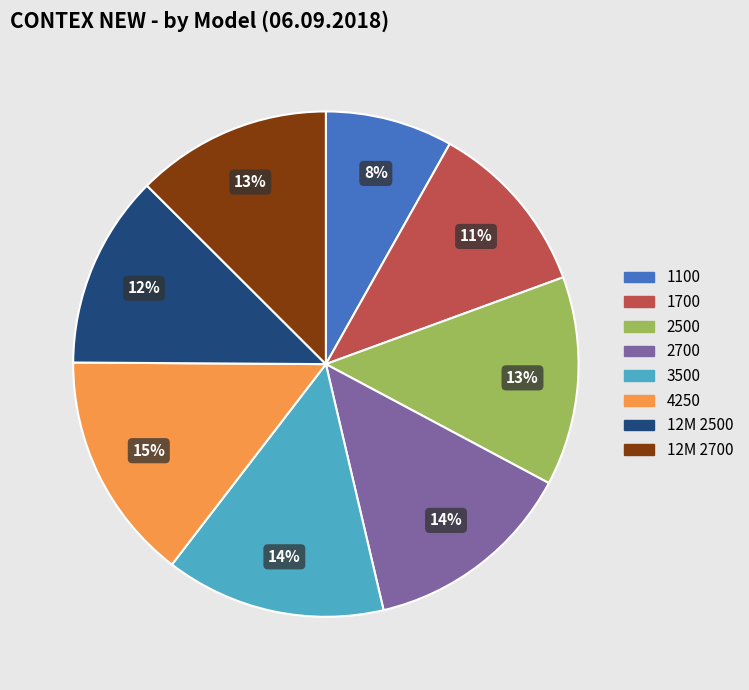

True or false: 12M 2700 accounts for 2% of the total.

False